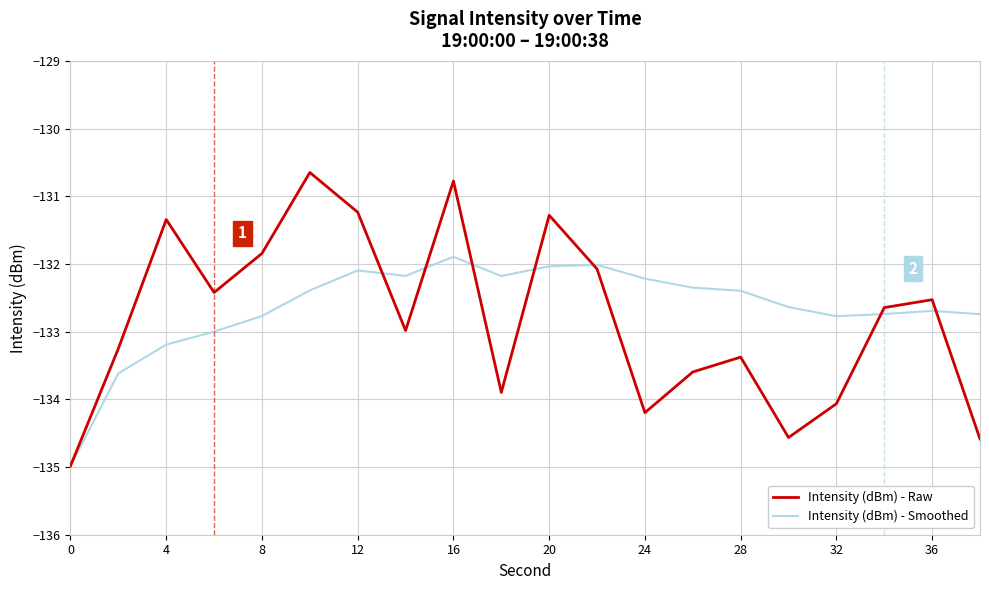

Which series has the largest range (max minus min)?

Intensity (dBm) - Raw